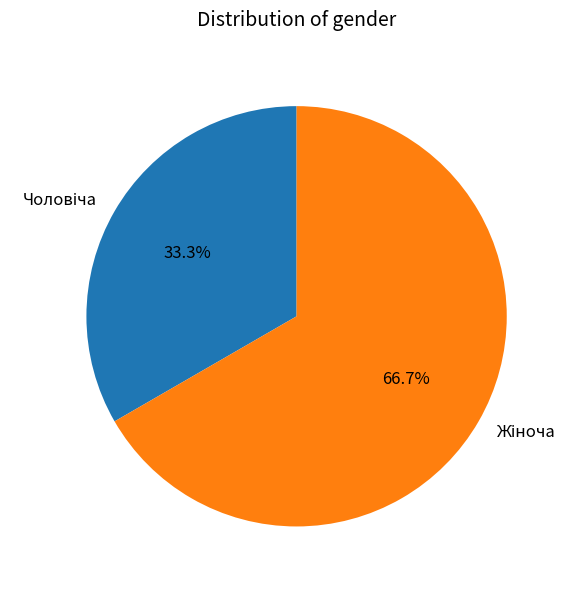

Count the number of slices in the pie.

2